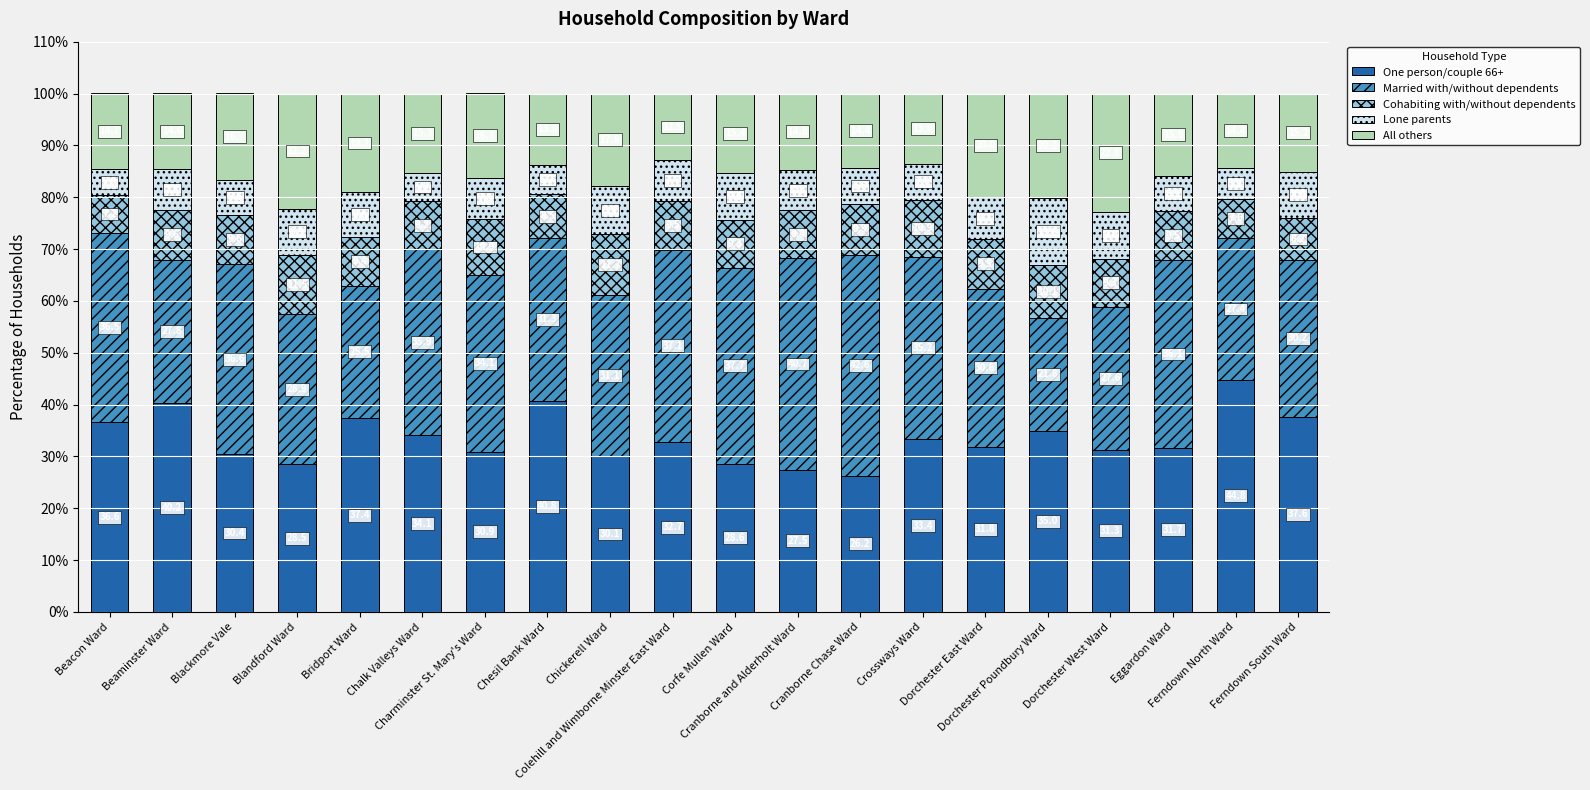

What is the sum of all One person/couple 66+ values?

669.6